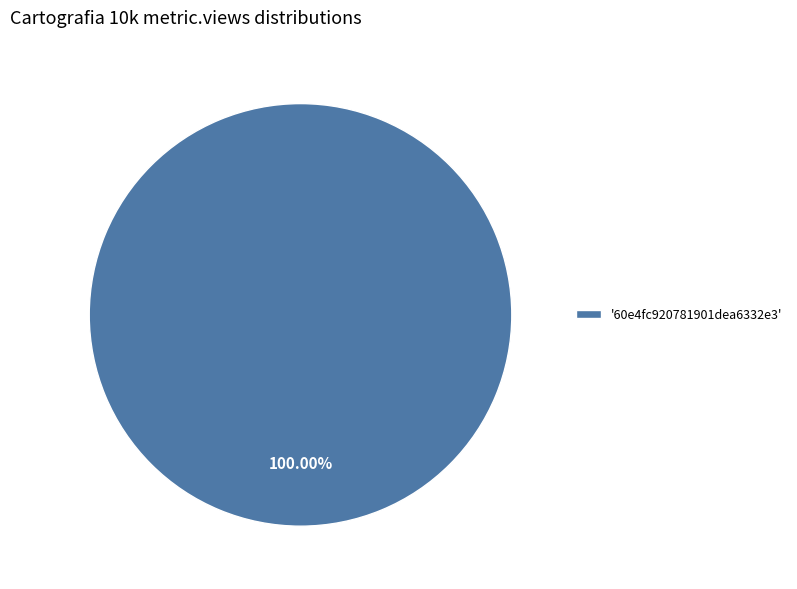

Does any single category account for the majority?

Yes